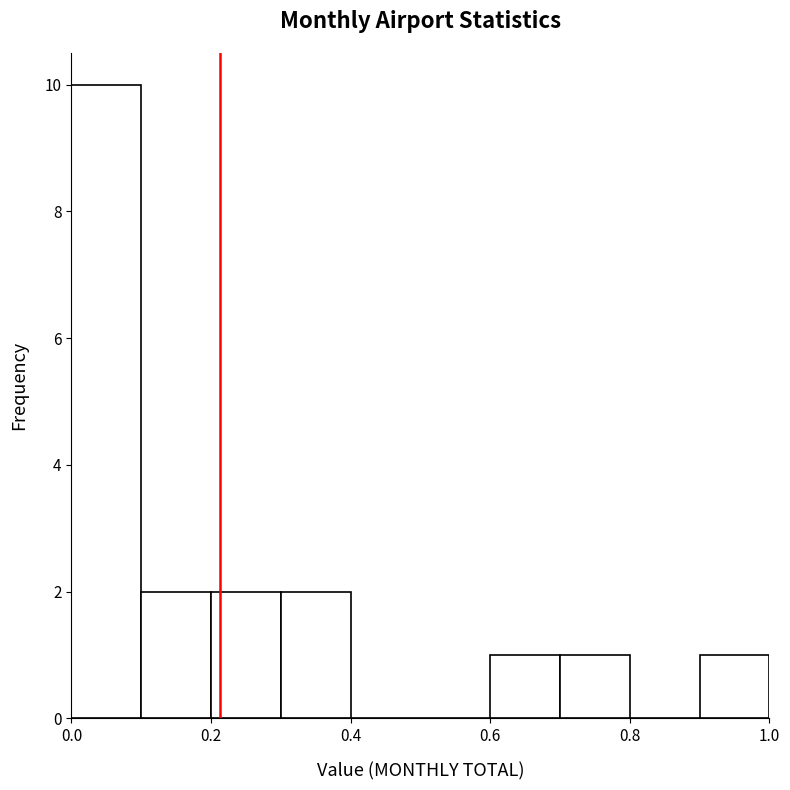

Reading left to right, transcribe this chart: for each bar, give the range it covers on the x-axis and its height. Neither the bar edges nor the heights are printed on the chart, so give them approximately, as read against the axes.

0.0 to 0.1: 10
0.1 to 0.2: 2
0.2 to 0.3: 2
0.3 to 0.4: 2
0.4 to 0.5: 0
0.5 to 0.6: 0
0.6 to 0.7: 1
0.7 to 0.8: 1
0.8 to 0.9: 0
0.9 to 1.0: 1